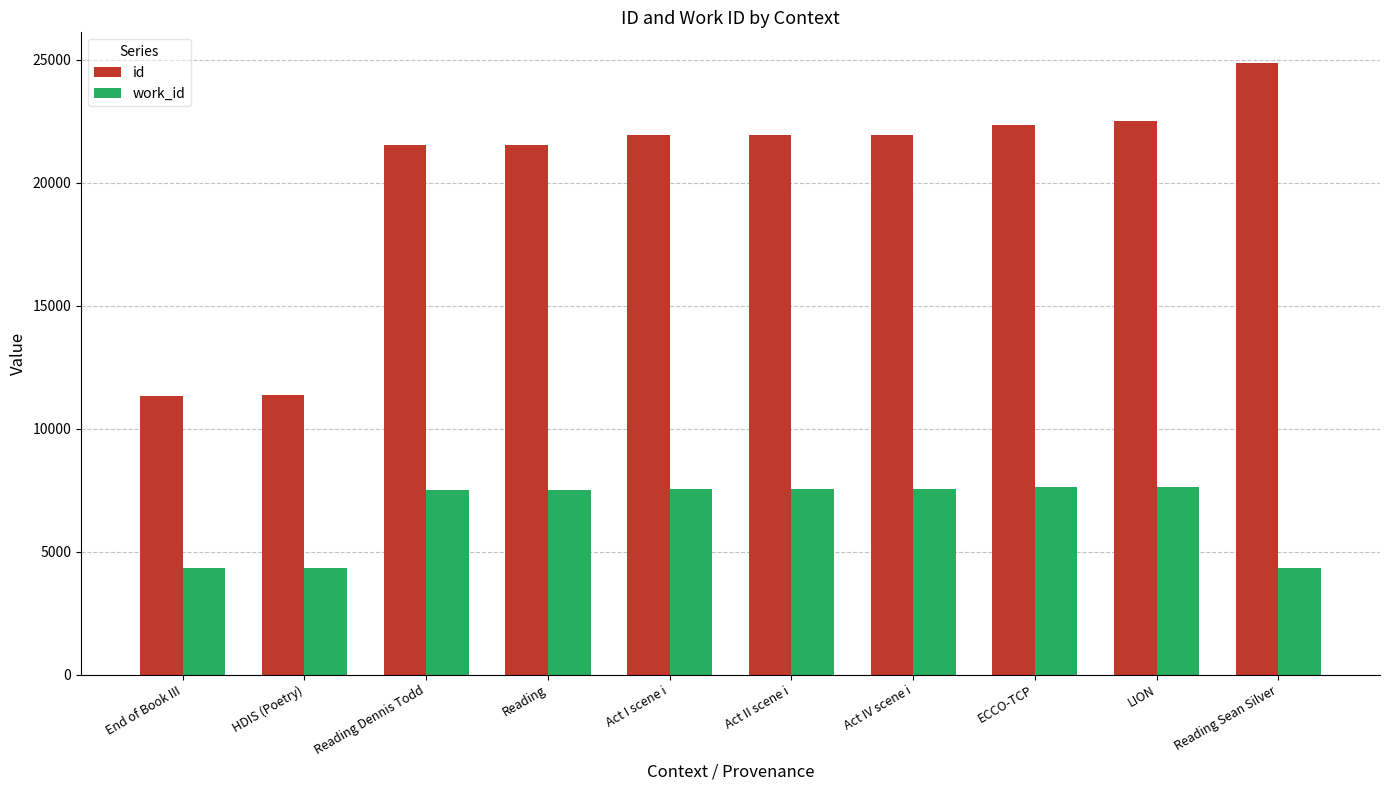

What is the sum of the id values at Reading Dennis Todd and End of Book III?

32864